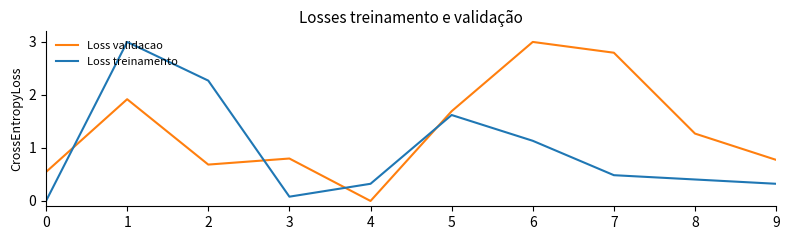

True or false: Loss validacao and Loss treinamento intersect in this chart.

True